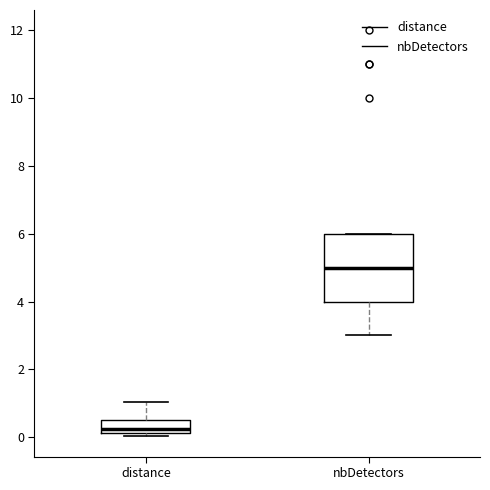

Reading left to right, transcribe this box plot: for each box, give where its median line is, the range the box spans, and where its two whiskers end, as read against the y-axis. The values are not printed on the chart, so give them approximately, as read against the axis.

distance: median 0.2 (just above the box's lower edge), box 0.2 to 0.4, whiskers 0.0 to 1.0
nbDetectors: median 5.0, box 4.0 to 6.0, whiskers 3.0 to 6.0